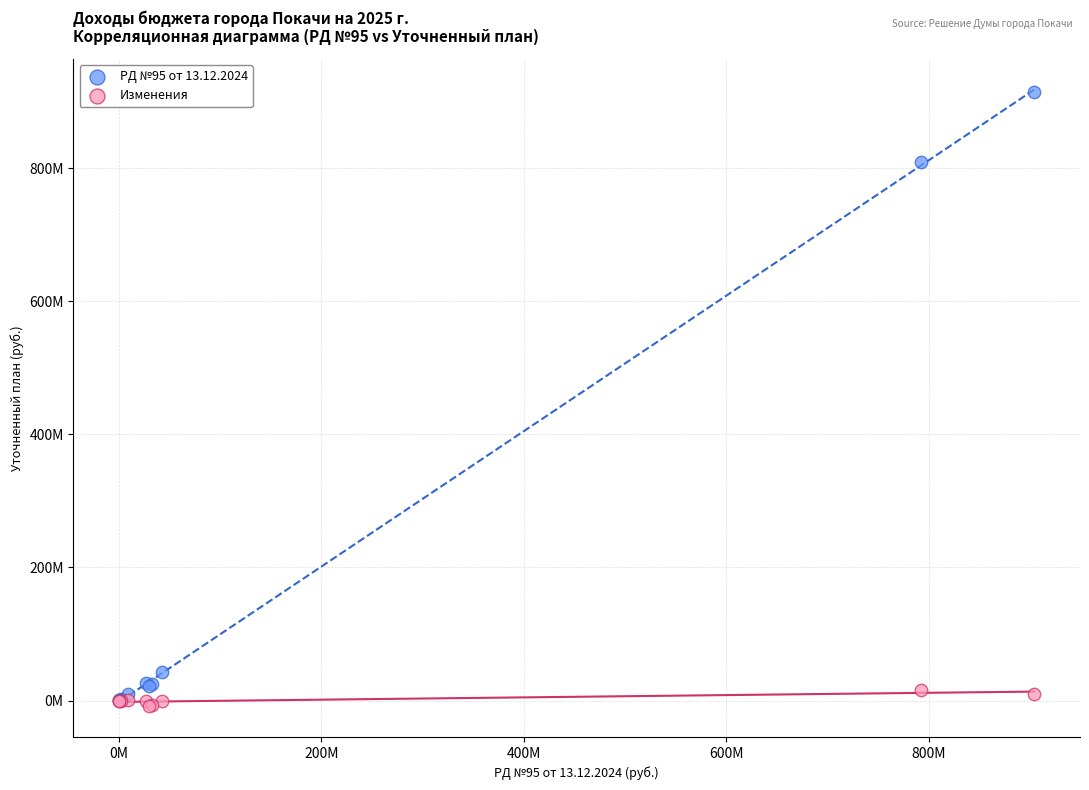

Which series reaches the minimum Y coordinate?

Изменения